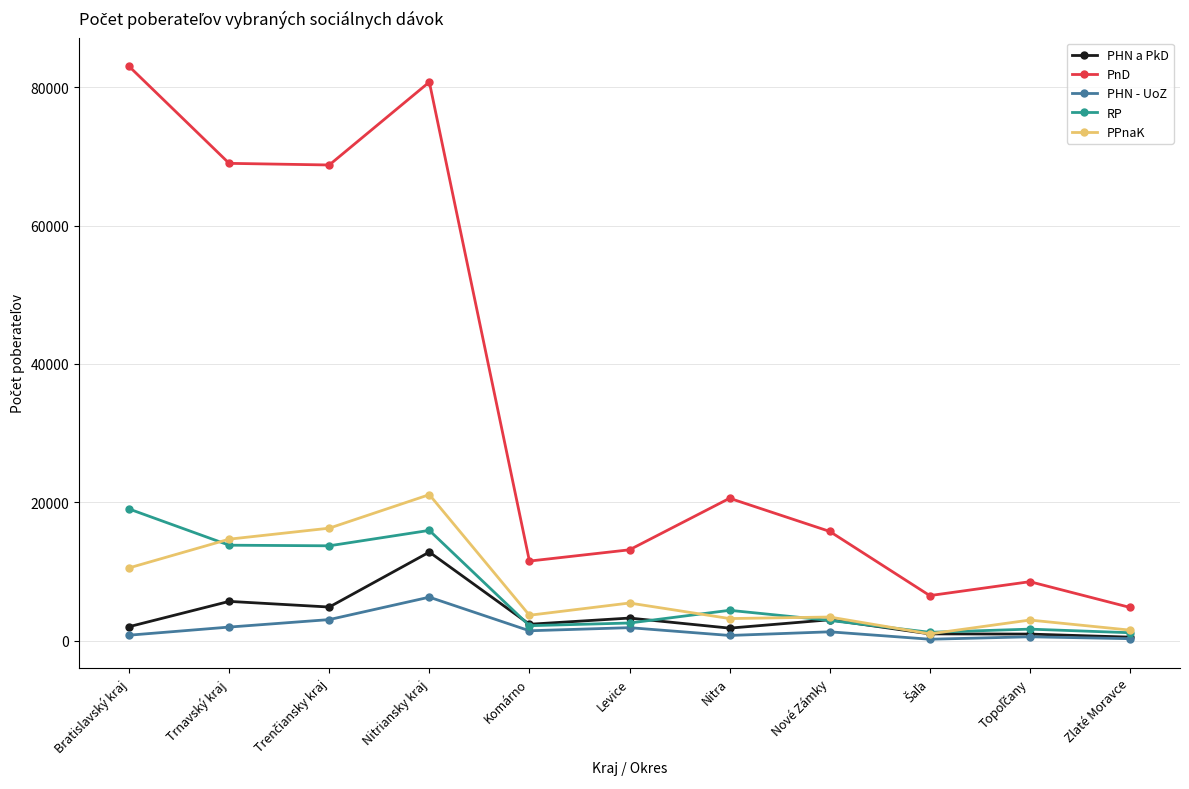

Which series has the largest total across all categories?

PnD